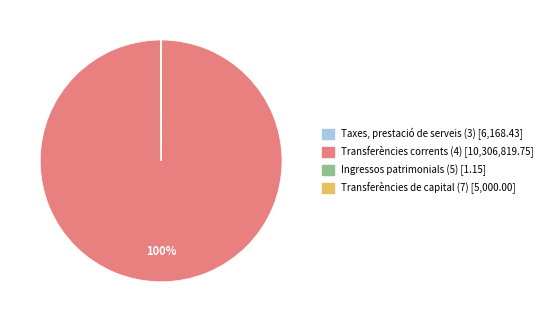

Does Transferències corrents (4) account for over 50% of the chart?

Yes